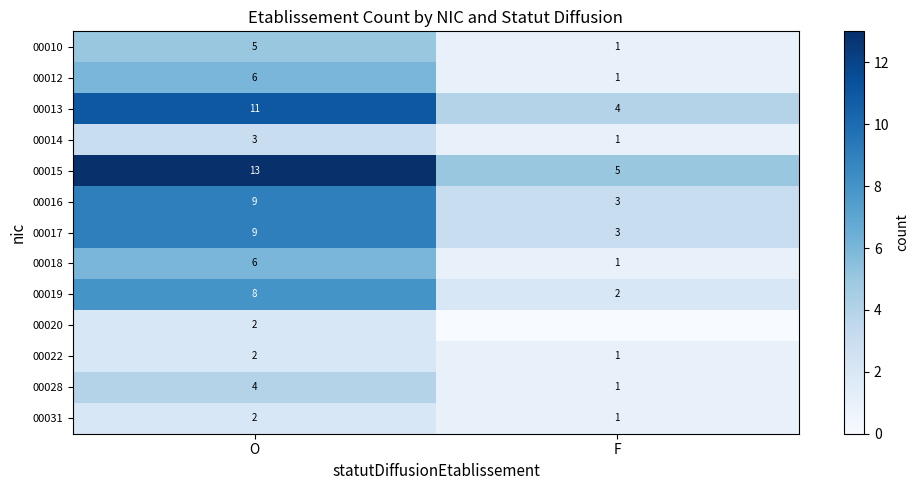

Count the 00017 values in the range 3 to 9.

2